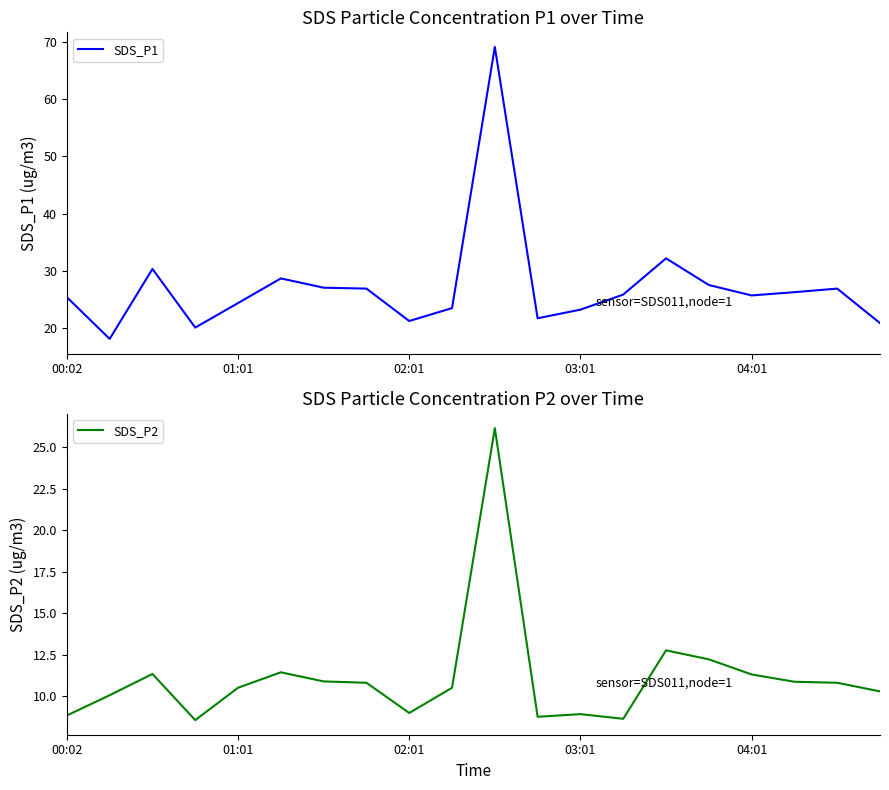

True or false: SDS_P2 and SDS_P1 cross at least once.

False